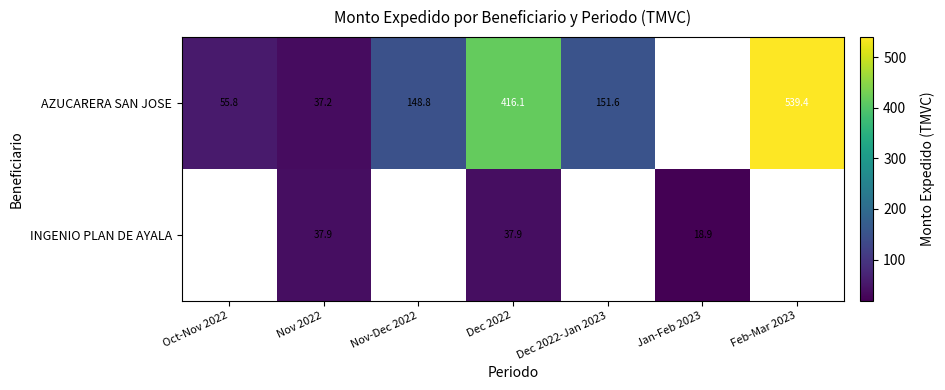

Rank the series at Nov 2022 from highest to lowest value.

INGENIO PLAN DE AYALA, AZUCARERA SAN JOSE